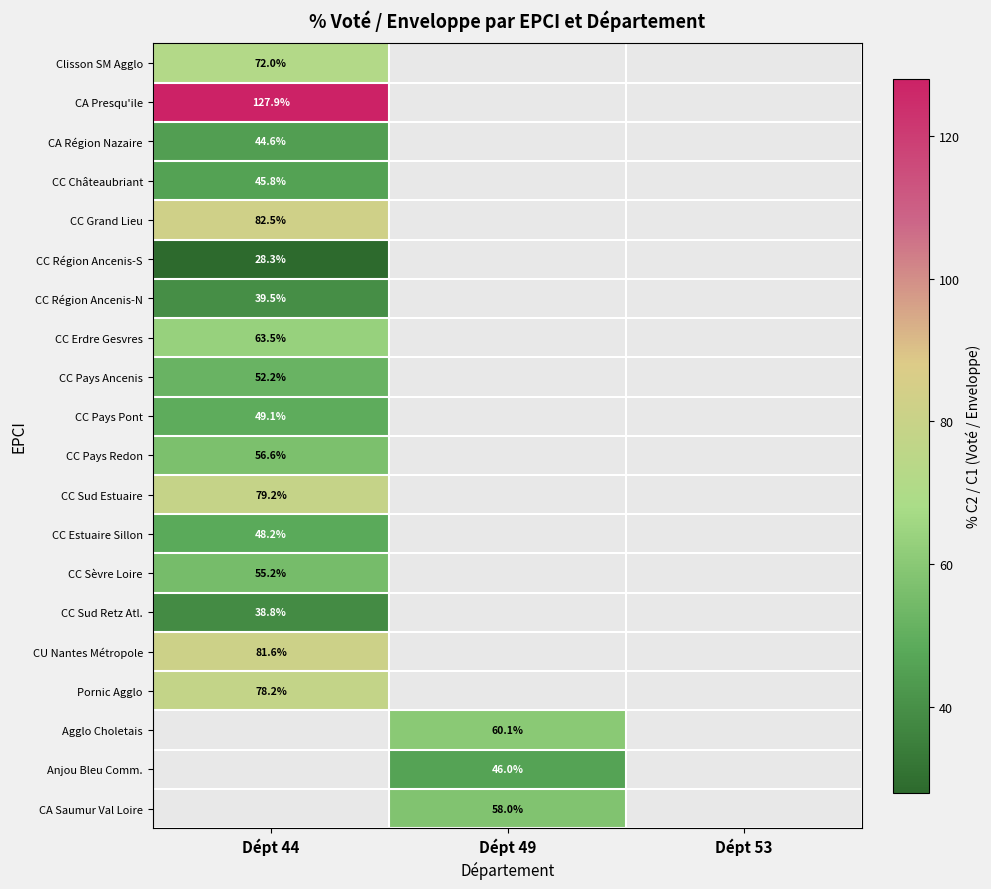

Is the value of CC Erdre Gesvres at Dépt 44 greater than the value of CC Sud Estuaire at Dépt 44?

No